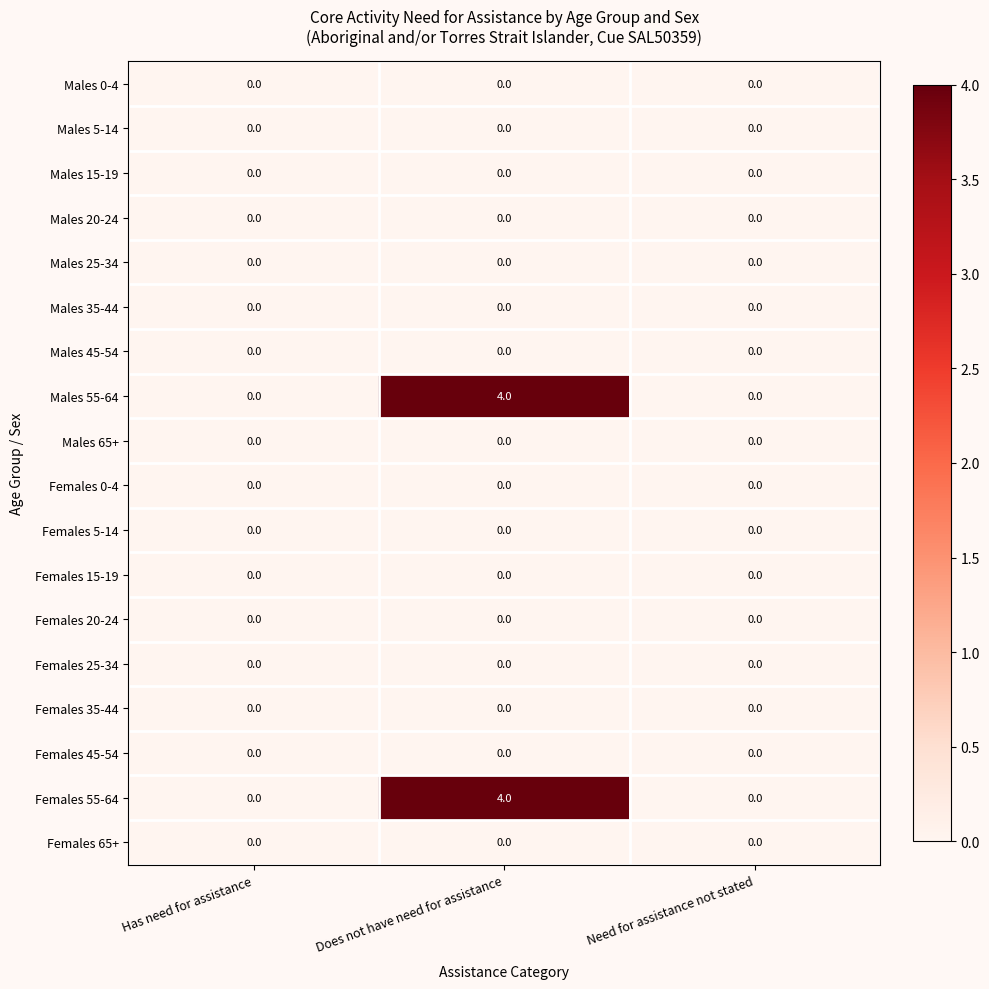

At which category does the chart reach its peak across all series?

Does not have need for assistance